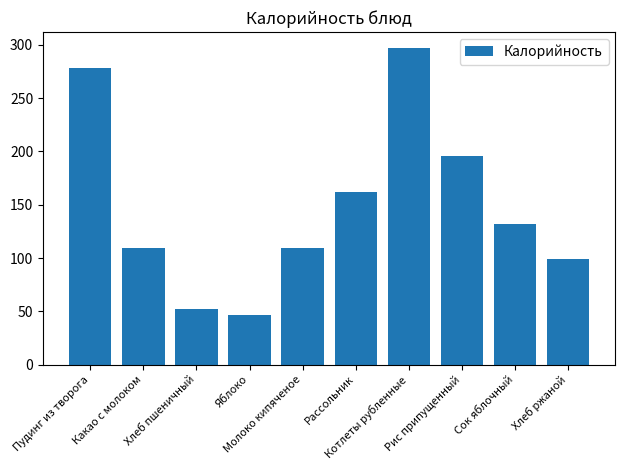

Reading right to left, transcribe all the data shown in this chart.

Хлеб ржаной=99	Сок яблочный=132	Рис припущенный=196	Котлеты рубленные=297	Рассольник=162	Молоко кипяченое=109	Яблоко=47	Хлеб пшеничный=52	Какао с молоком=109	Пудинг из творога=278